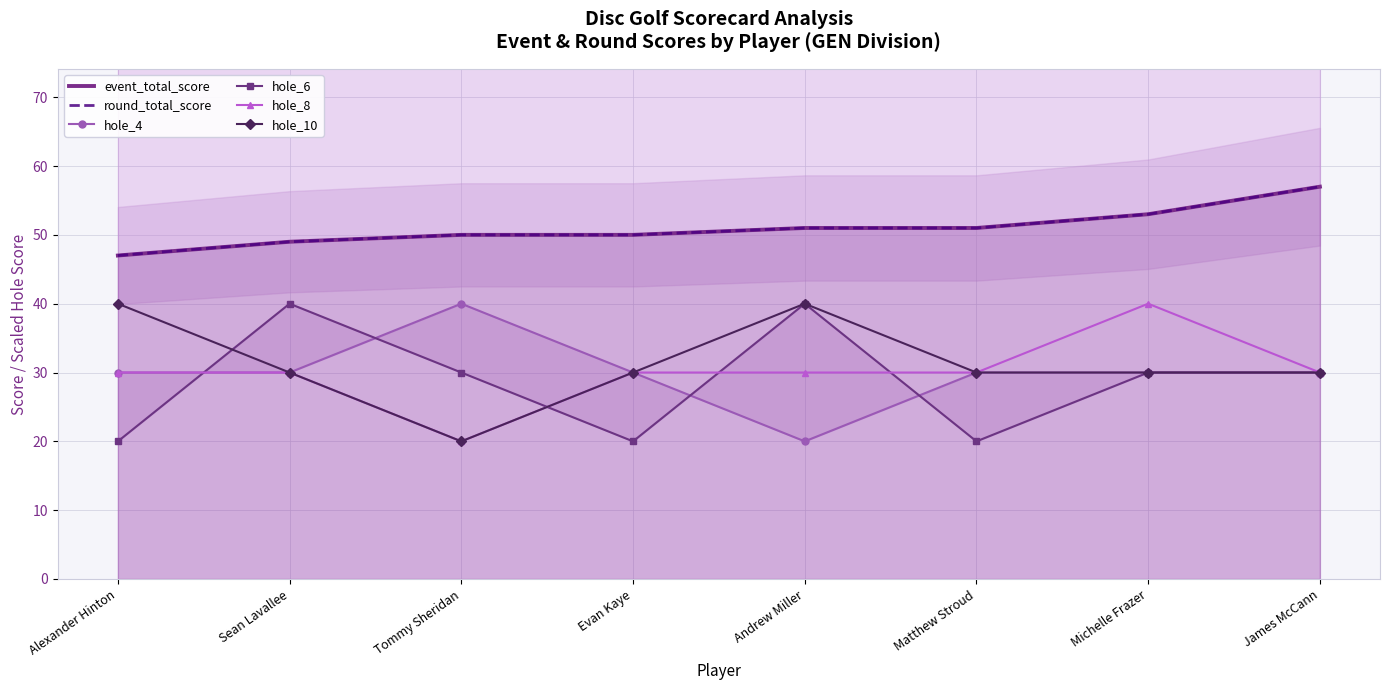

True or false: round_total_score and hole_8 cross at least once.

False